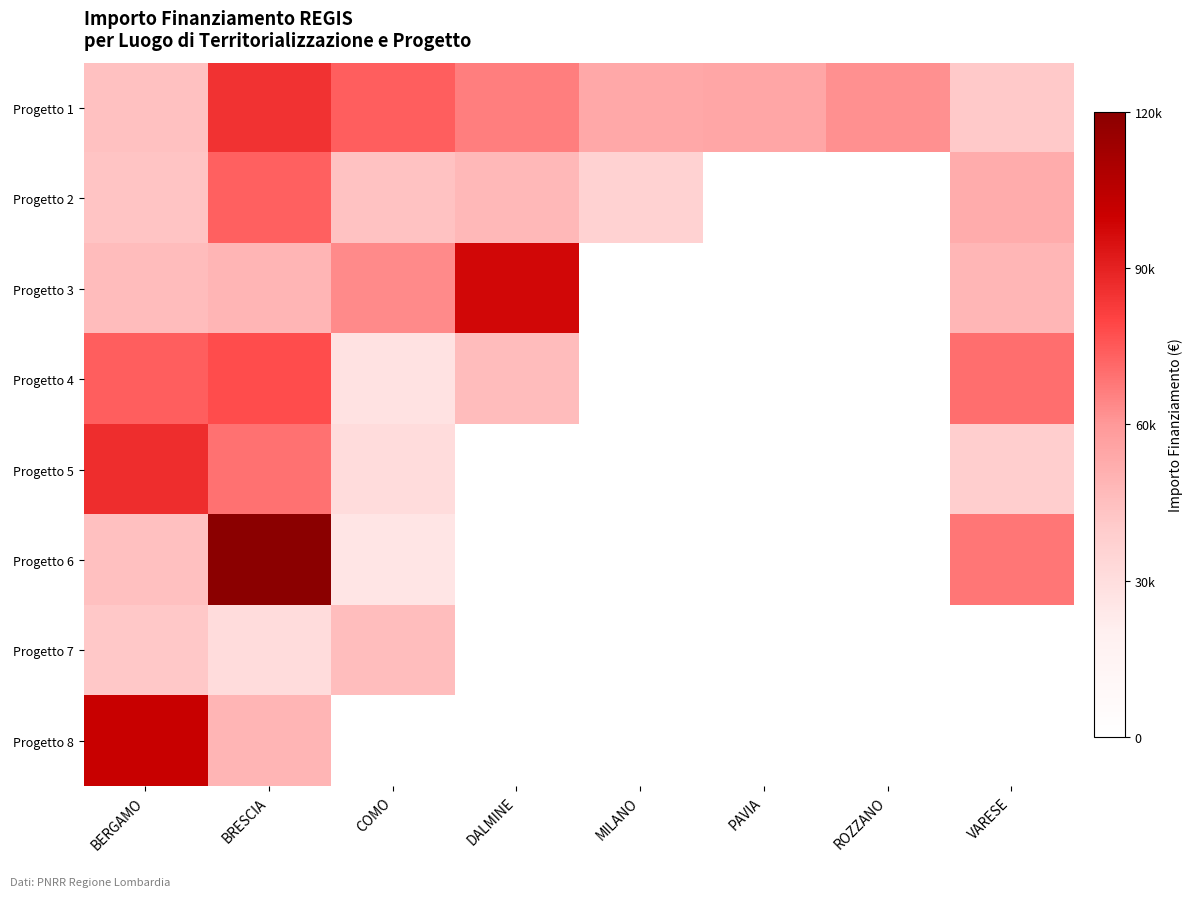

List the series in order of their peak value, highest first.

Progetto 6, Progetto 8, Progetto 3, Progetto 5, Progetto 1, Progetto 4, Progetto 2, Progetto 7